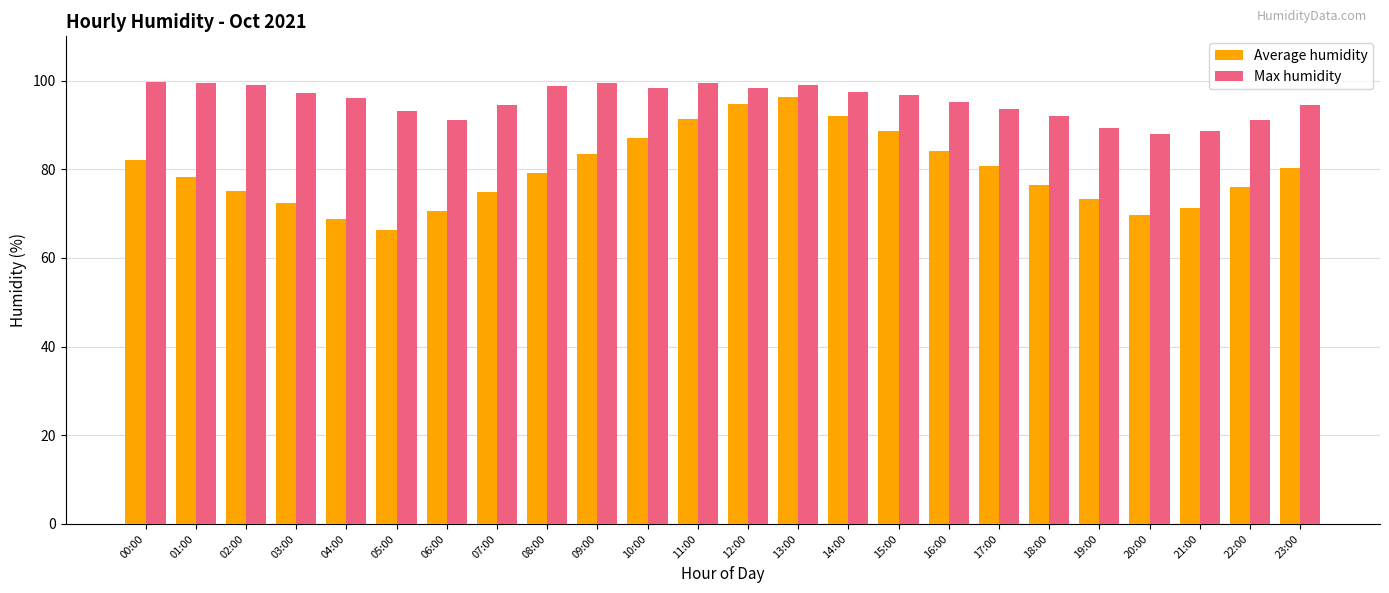

Count the number of data series in this chart.

2